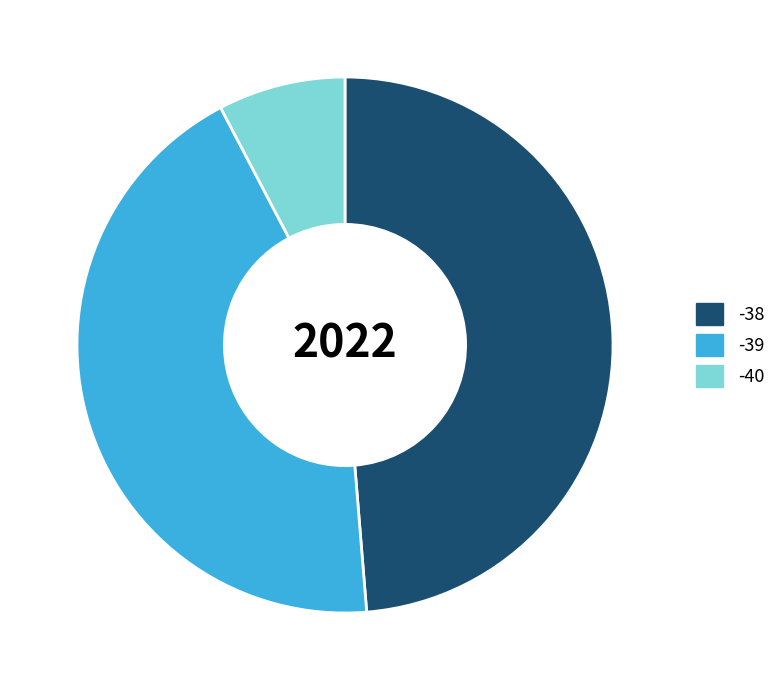

Does -38 account for over 50% of the chart?

No